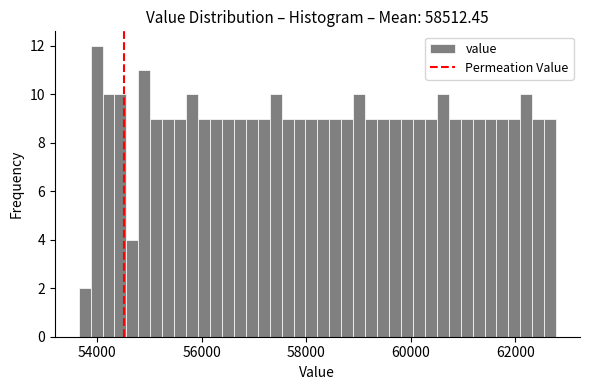

Around what value on the x-axis is the tallest bar? Give the approximate position of its centre, as read against the axis.

54000